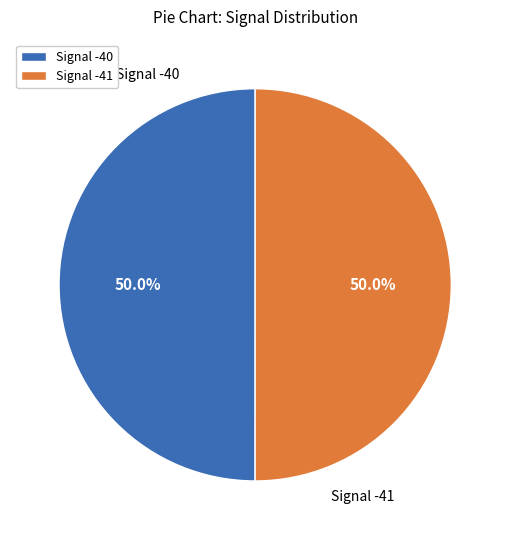

What is the total percentage of Signal -41 and Signal -40?

100.0%